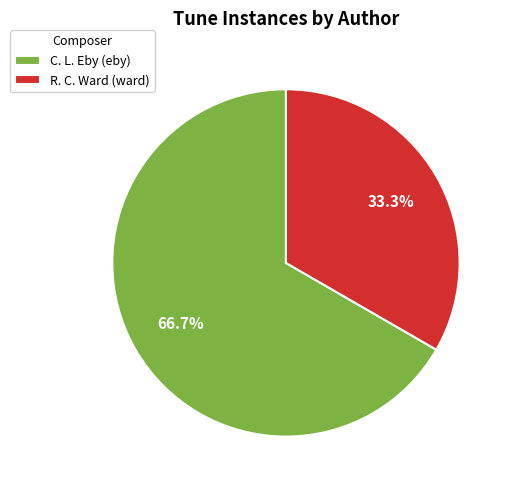

Rank the categories by value from highest to lowest.

C. L. Eby (eby), R. C. Ward (ward)